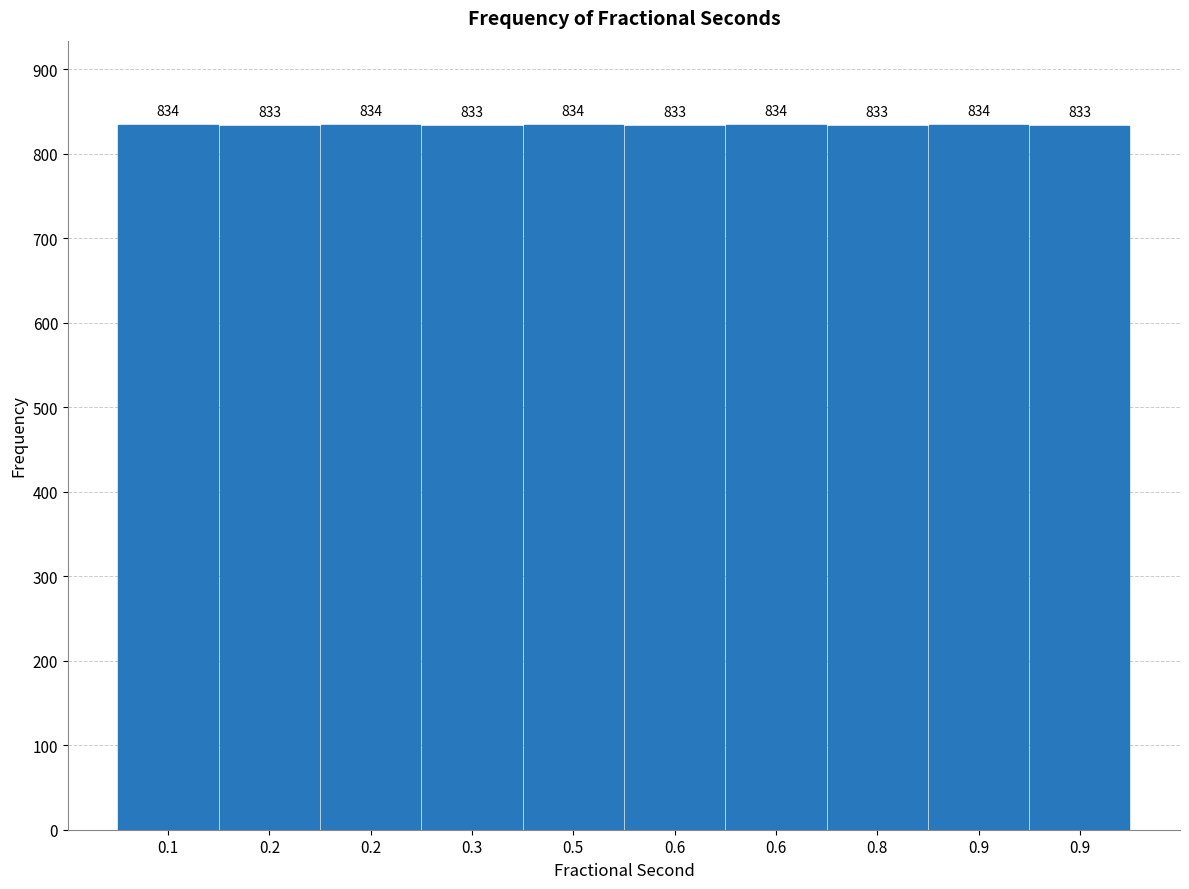

Are the bars horizontal?

No